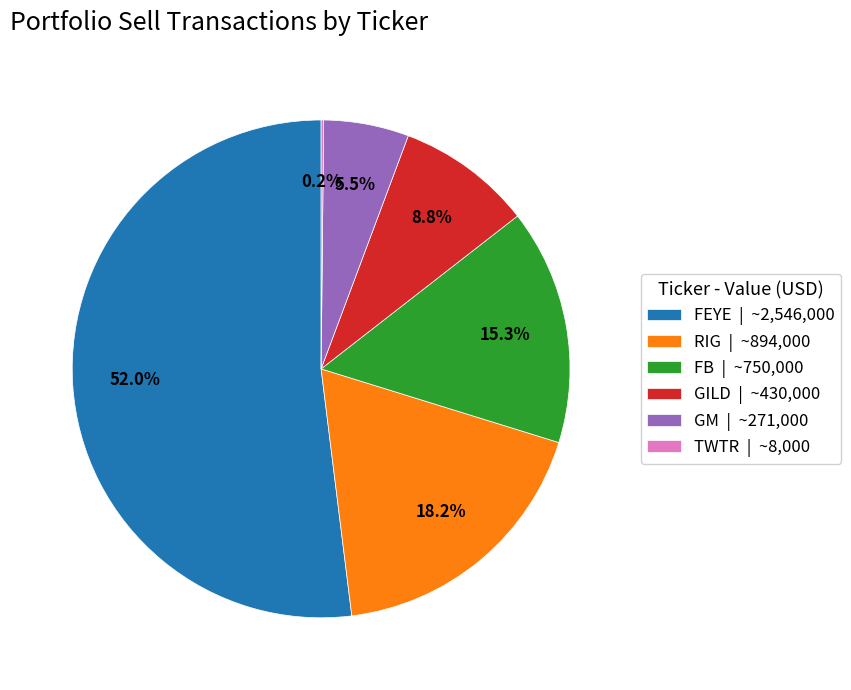

Do GILD | ~430,000 and RIG | ~894,000 together represent more than half of the pie?

No